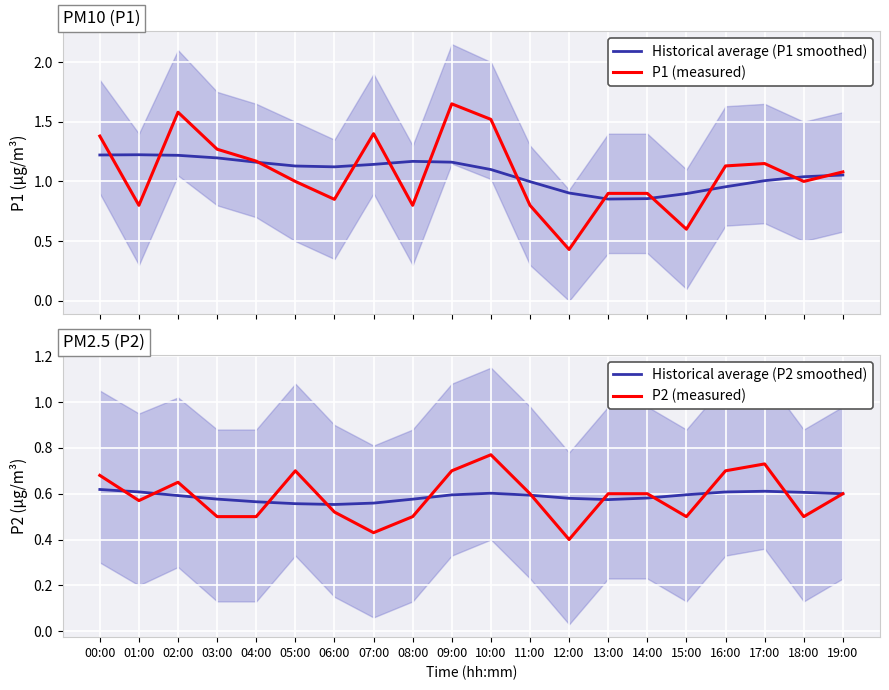

At which category is the sum across all series the highest?

09:00